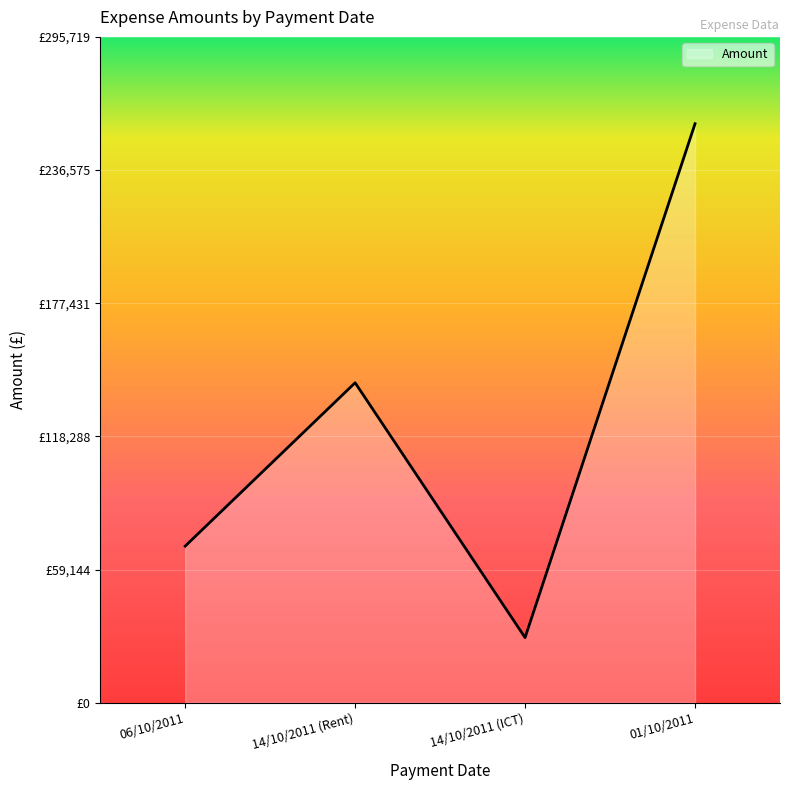

List the labels in order of value, smallest first.

14/10/2011 (ICT), 06/10/2011, 14/10/2011 (Rent), 01/10/2011